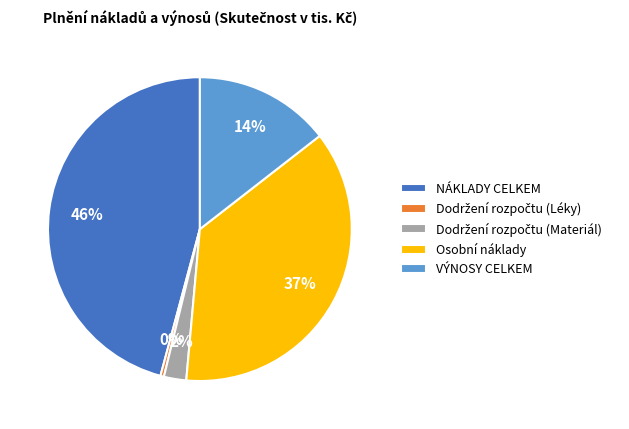

Which slice is the largest?

NÁKLADY CELKEM